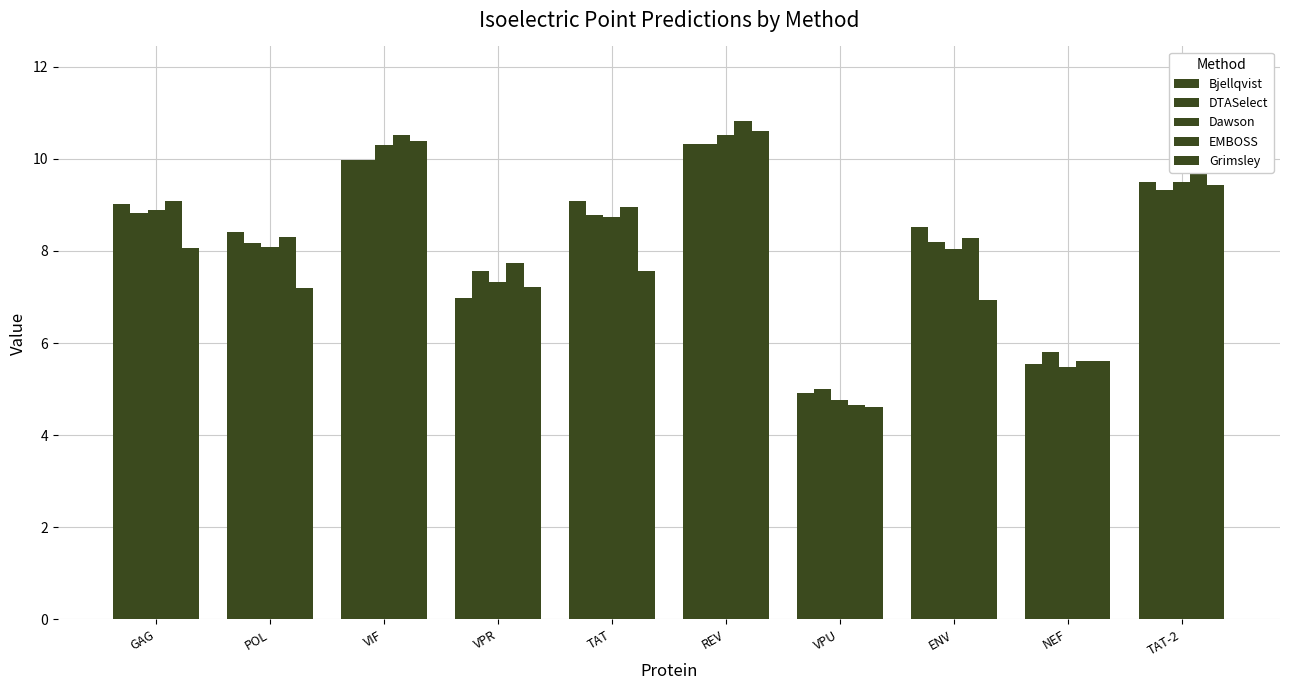

At which label does Bjellqvist first exceed 9?

GAG